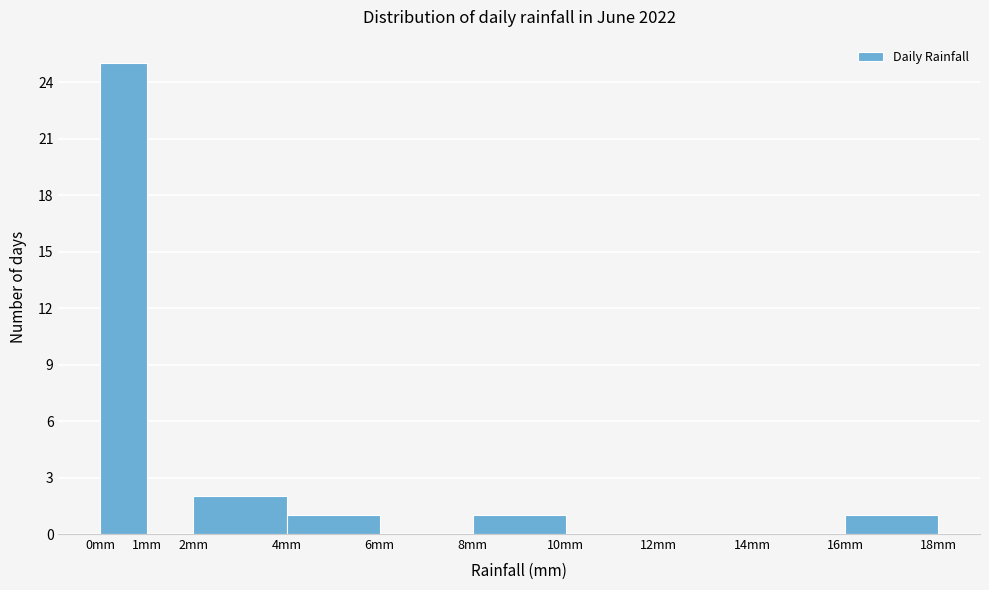

Reading left to right, transcribe this chart: for each bar, give the range it covers on the x-axis and its height. The values are not printed on the chart, so give them approximately, as read against the axis.

0 to 1: 25
1 to 2: 0
2 to 4: 2
4 to 6: 1
6 to 8: 0
8 to 10: 1
10 to 12: 0
12 to 14: 0
14 to 16: 0
16 to 18: 1